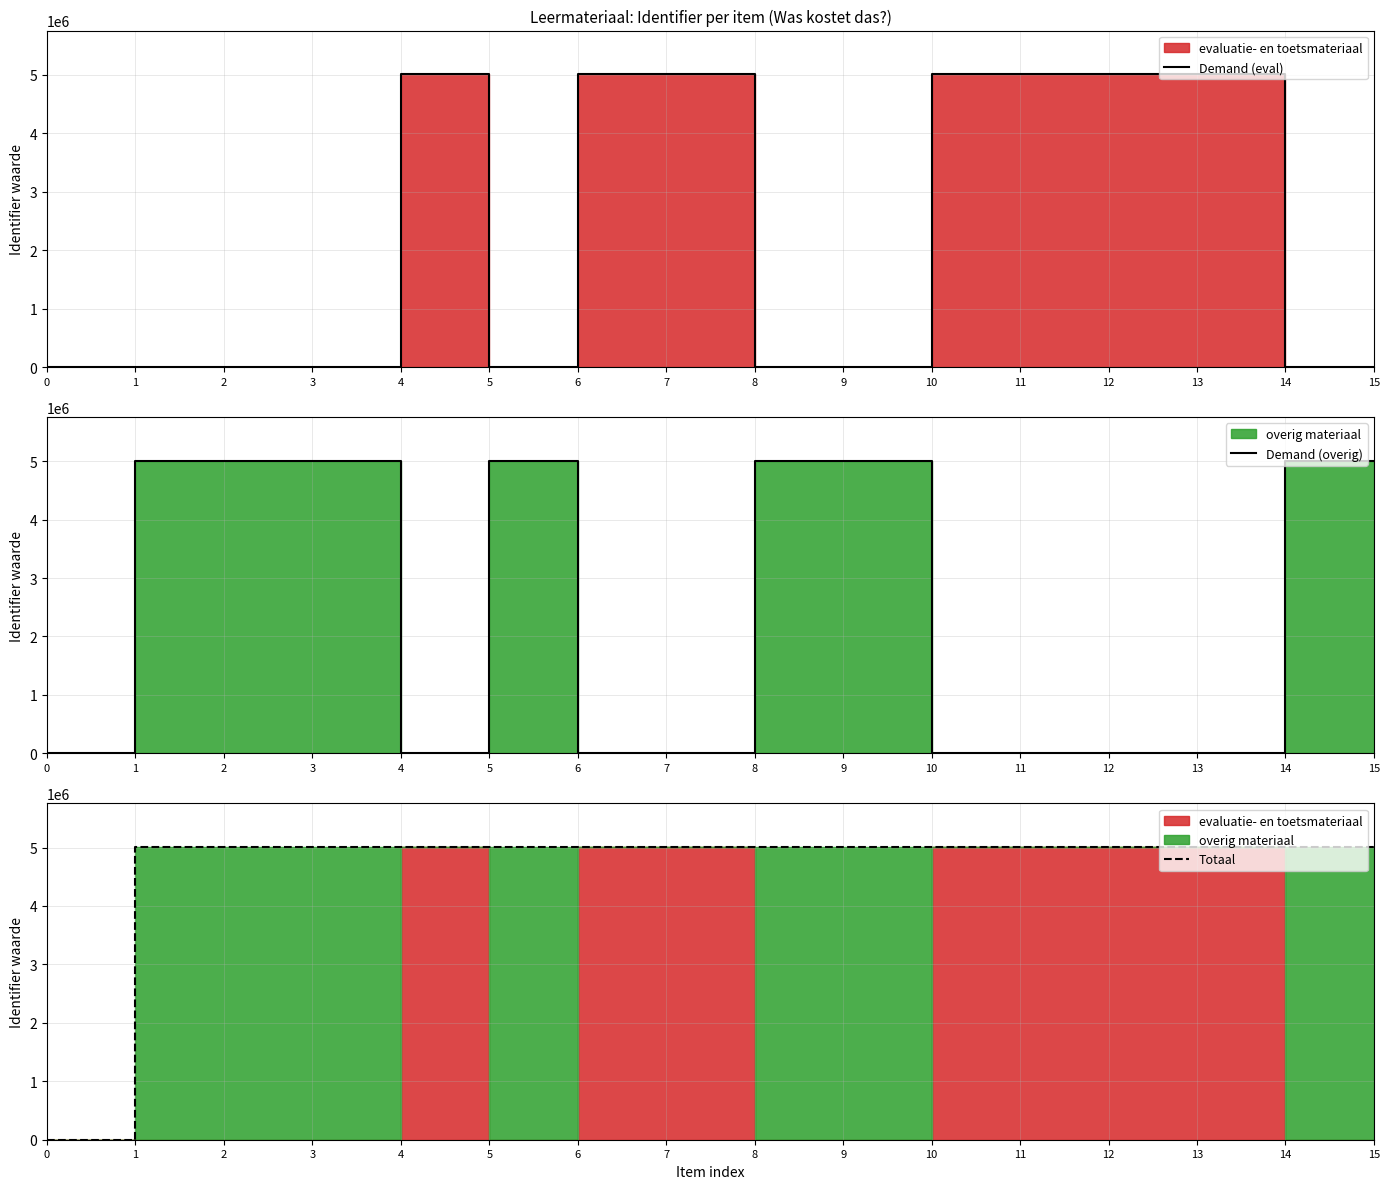

True or false: Totaal and Demand (overig) cross at least once.

False